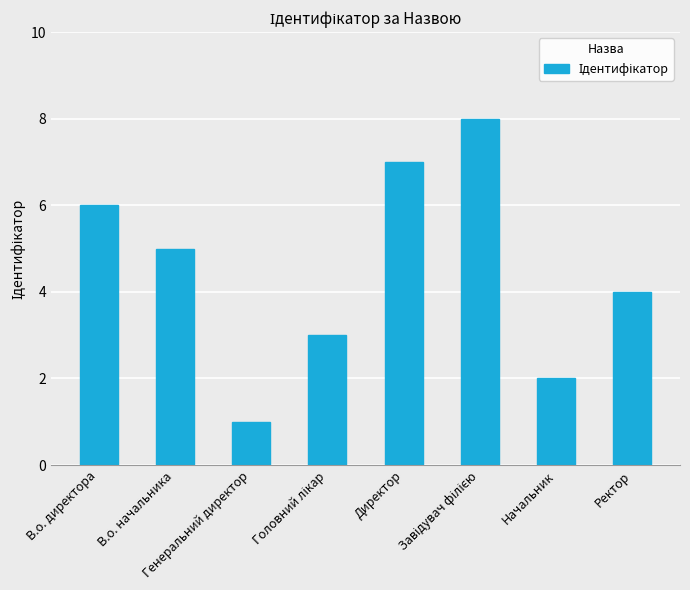

What is the greatest value displayed?

8